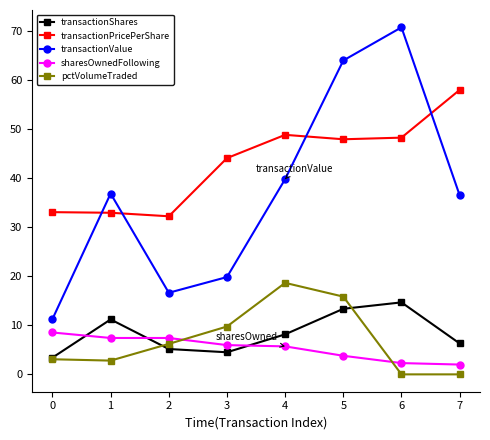

At which category is the sum across all series the highest?

5